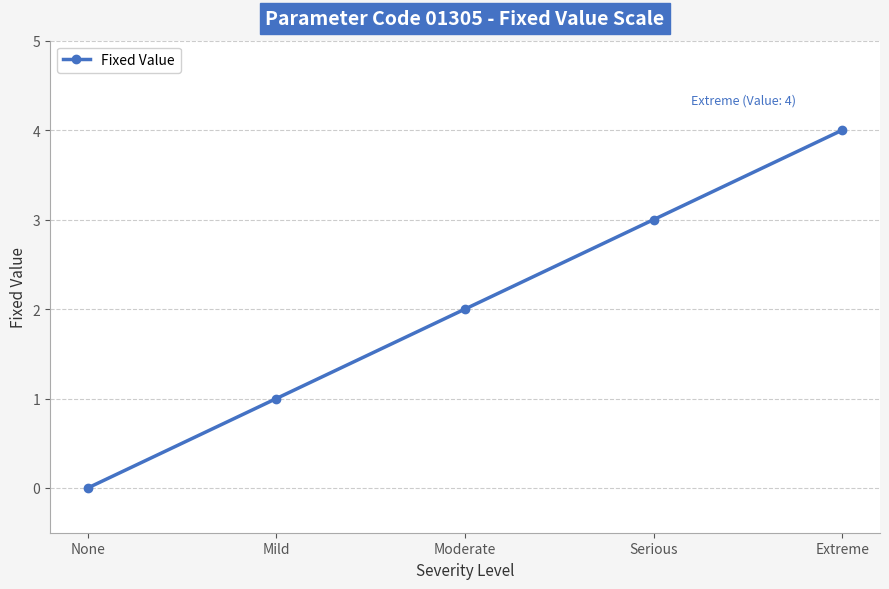

At which category does the chart reach its peak across all series?

Extreme